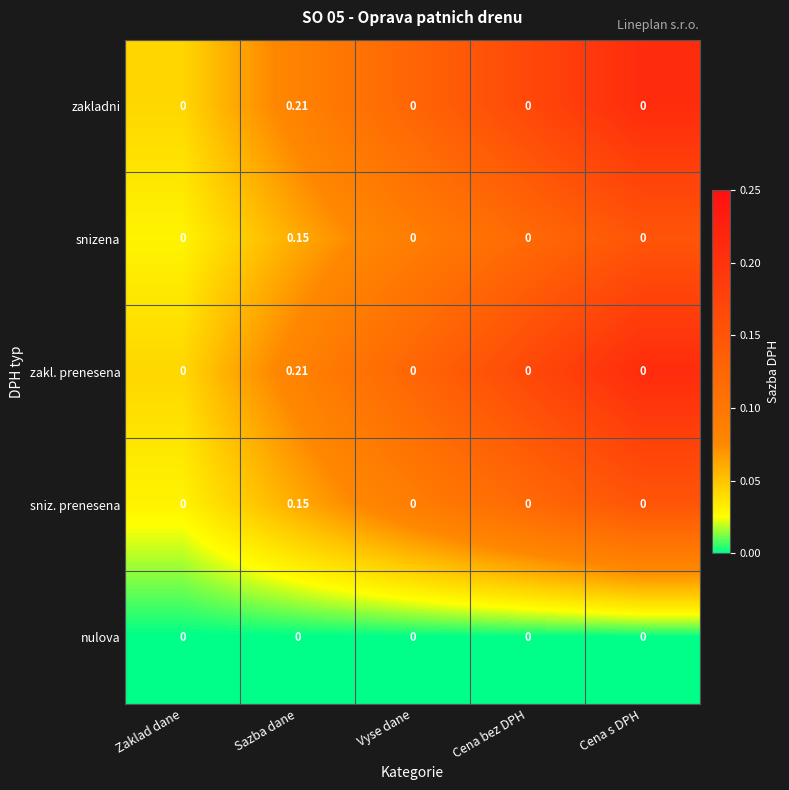

Count the number of categories in the chart.

5